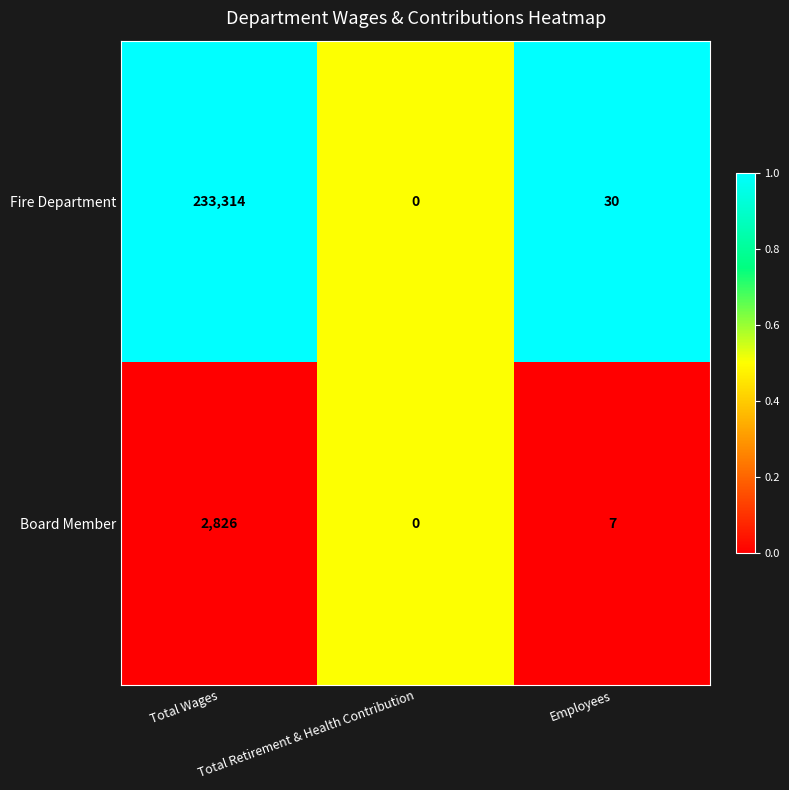

What is the maximum value shown in the chart?

233314